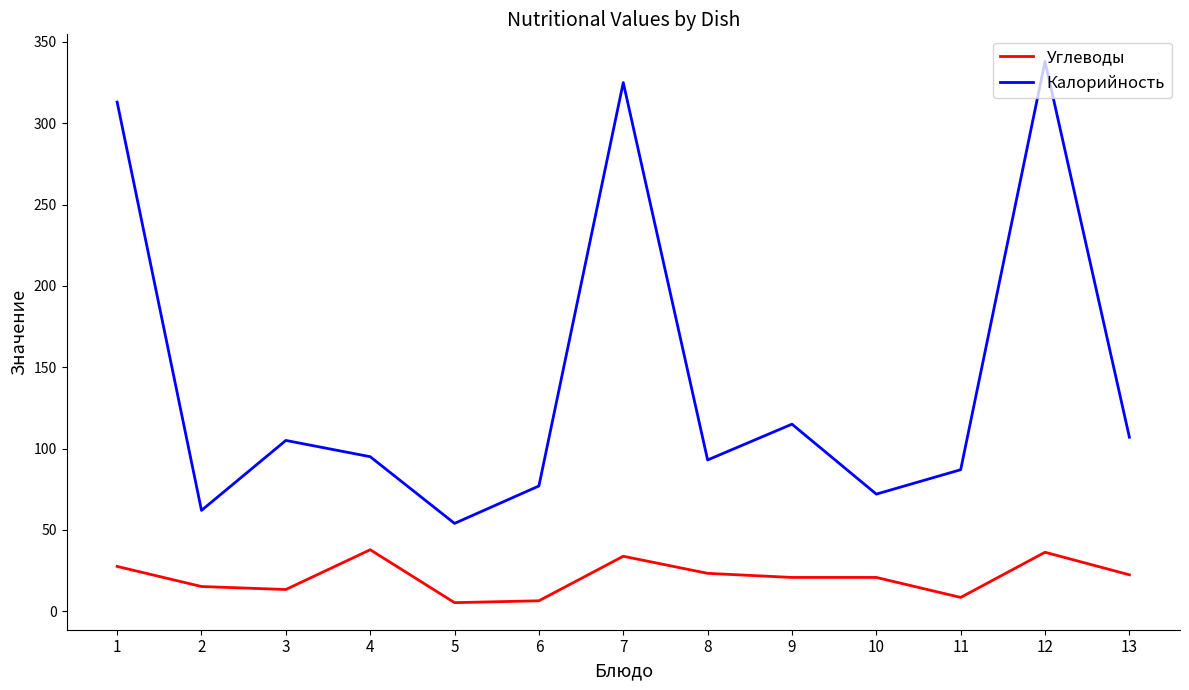

What is the difference between the Калорийность values at 12 and 4?

243.0